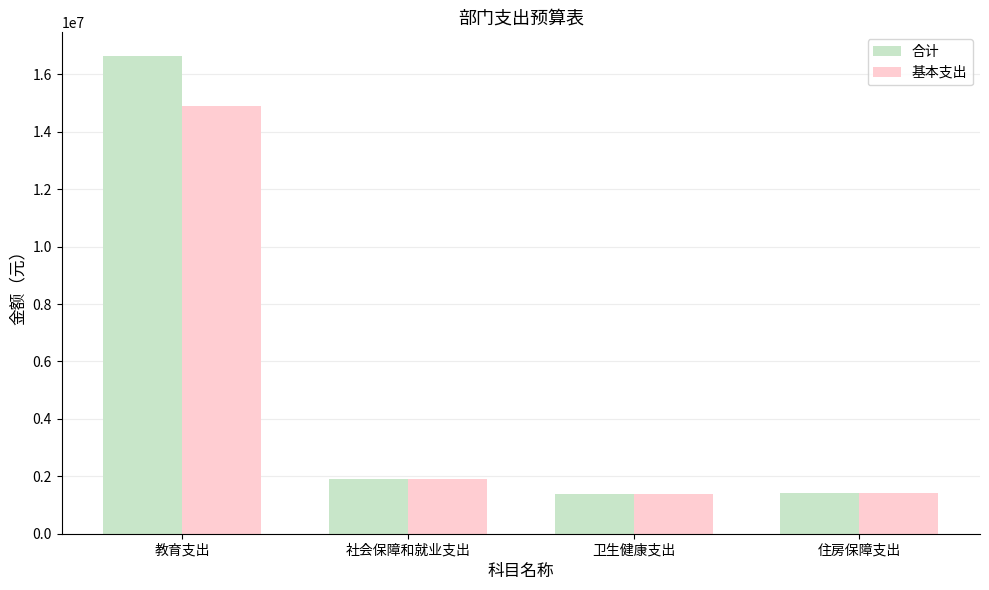

What is the lowest value of the 合计 series?

1388459.0